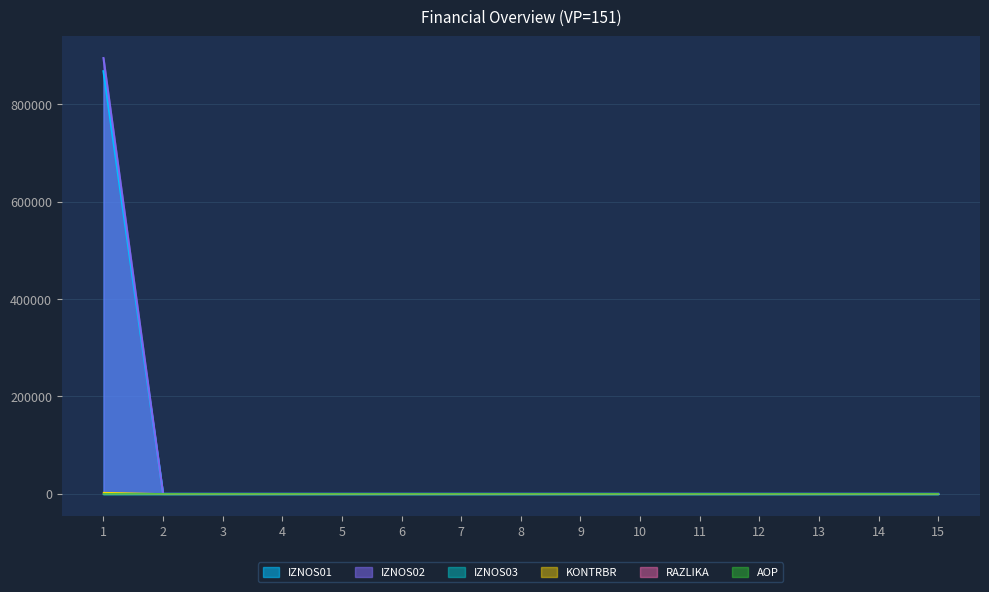

At which label is IZNOS01 closest to 434075?

2